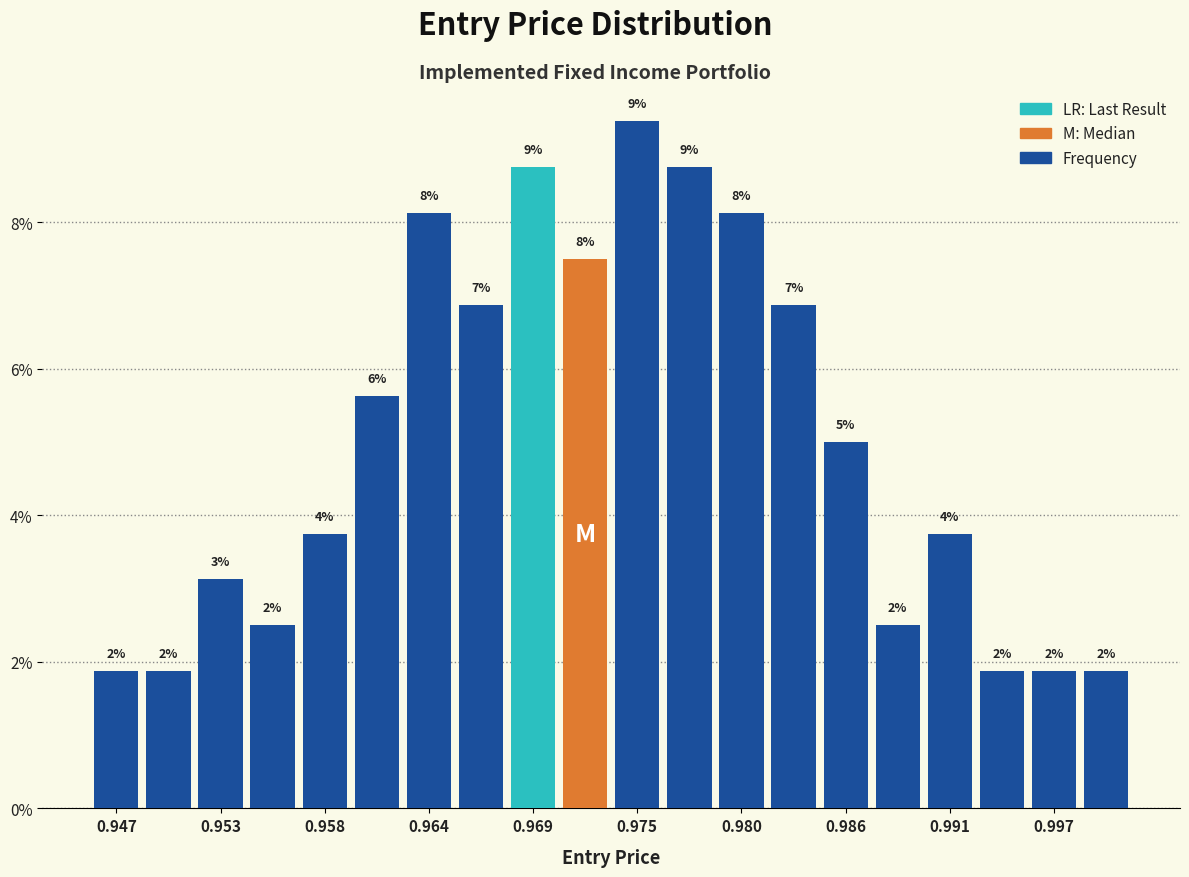

Read against the x-axis, roughly where is the centre of the tallest bar?

0.975